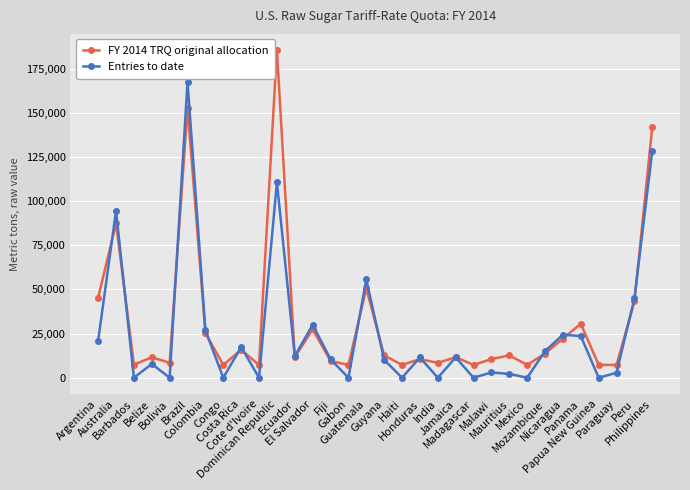

Between which two adjacent categories do FY 2014 TRQ original allocation and Entries to date first intersect?

Argentina and Australia